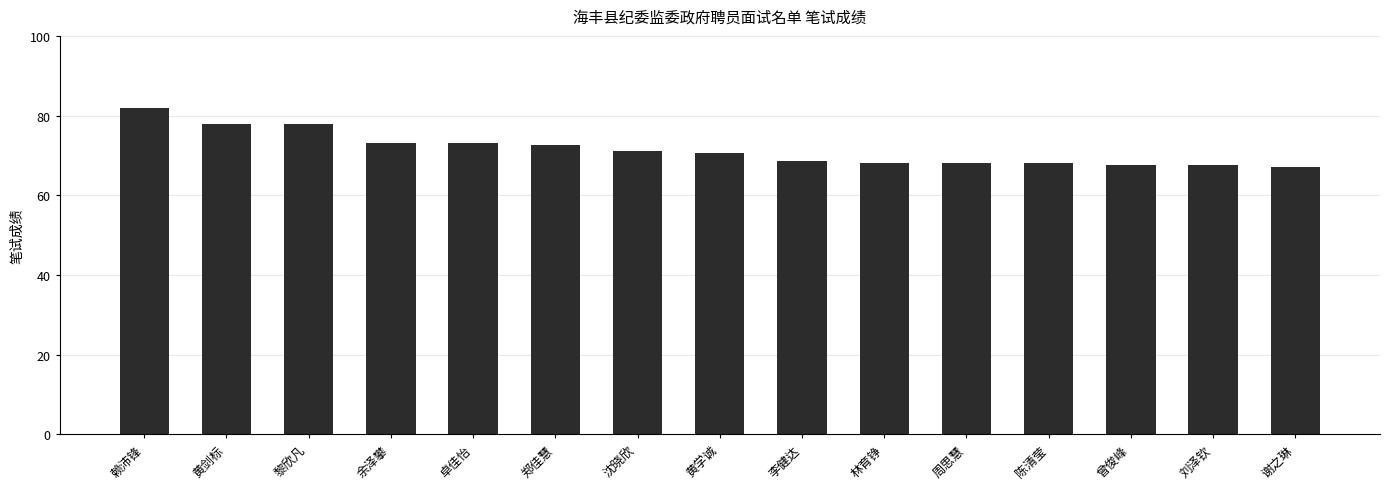

What is the ratio of the value at 林育铮 to the value at 李健达?

1.0